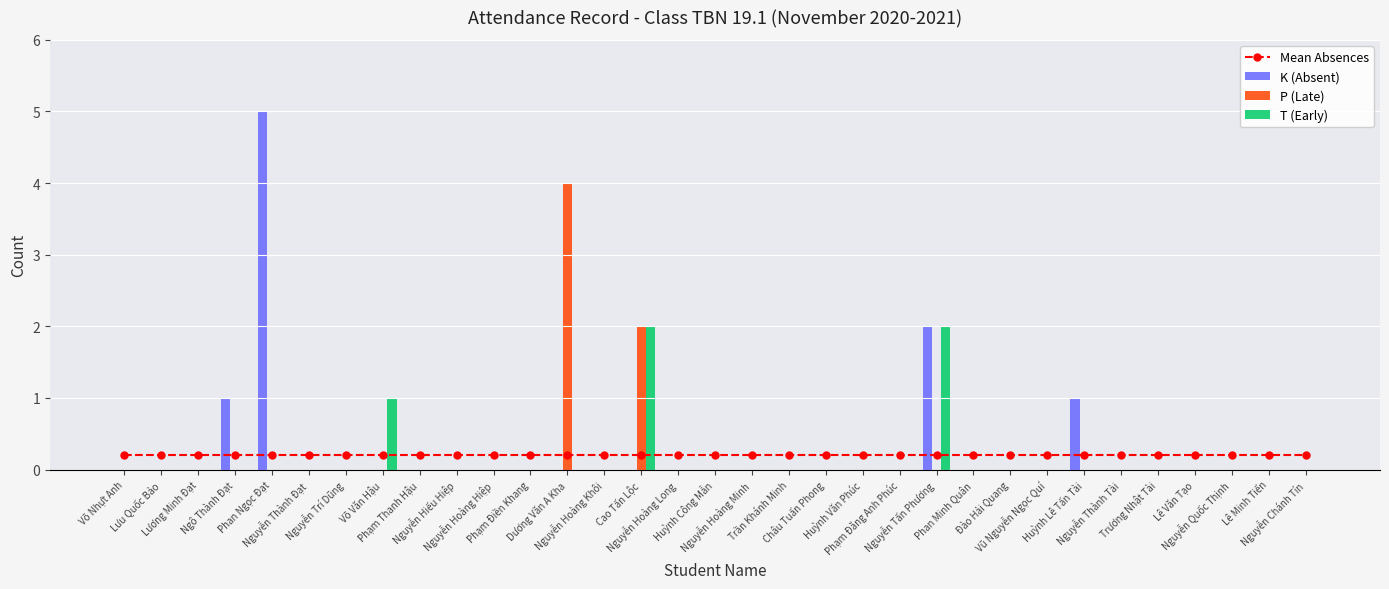

Are the bars horizontal?

No